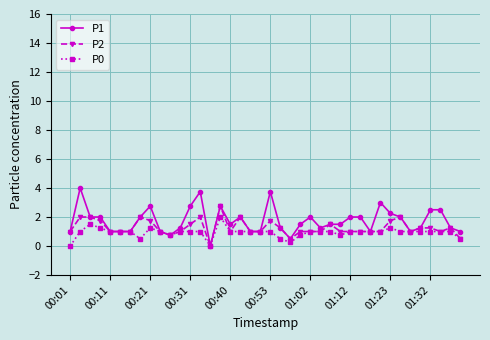

Count the number of categories in the chart.

40